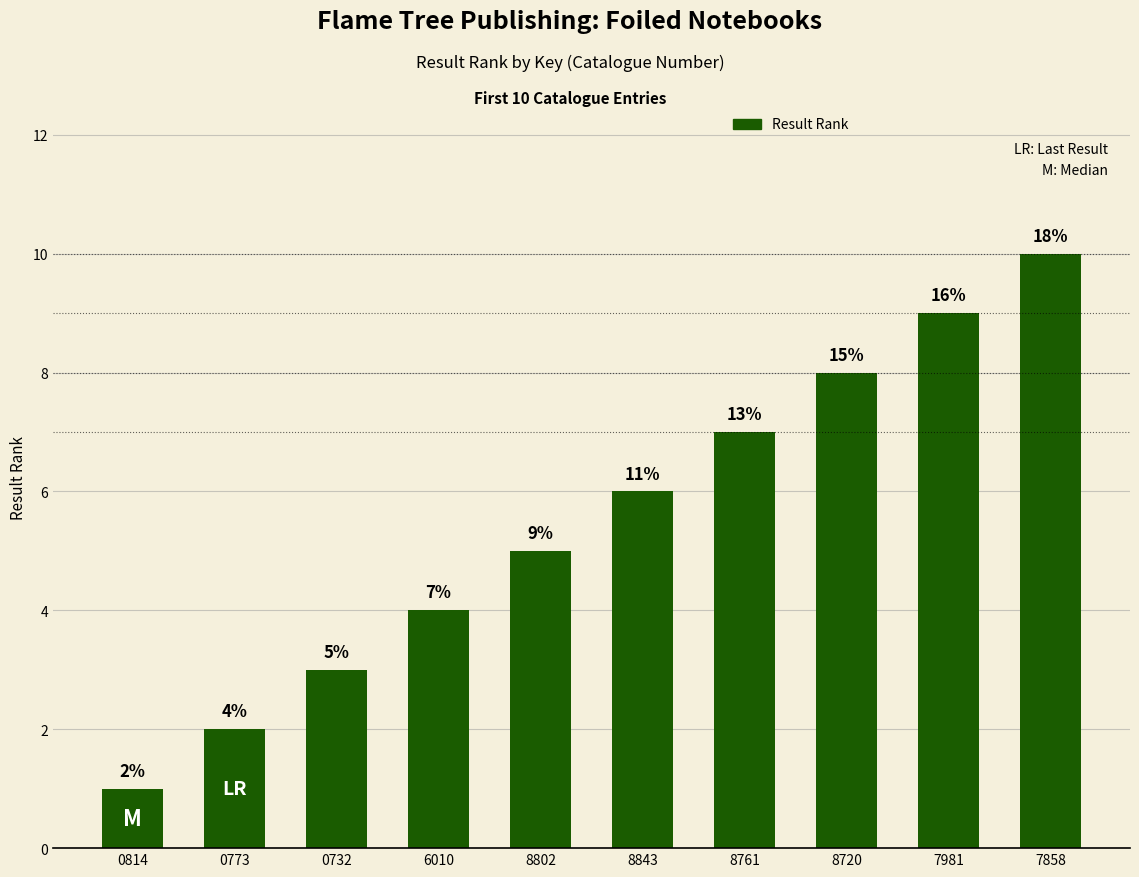

How many data points does each series have?

10